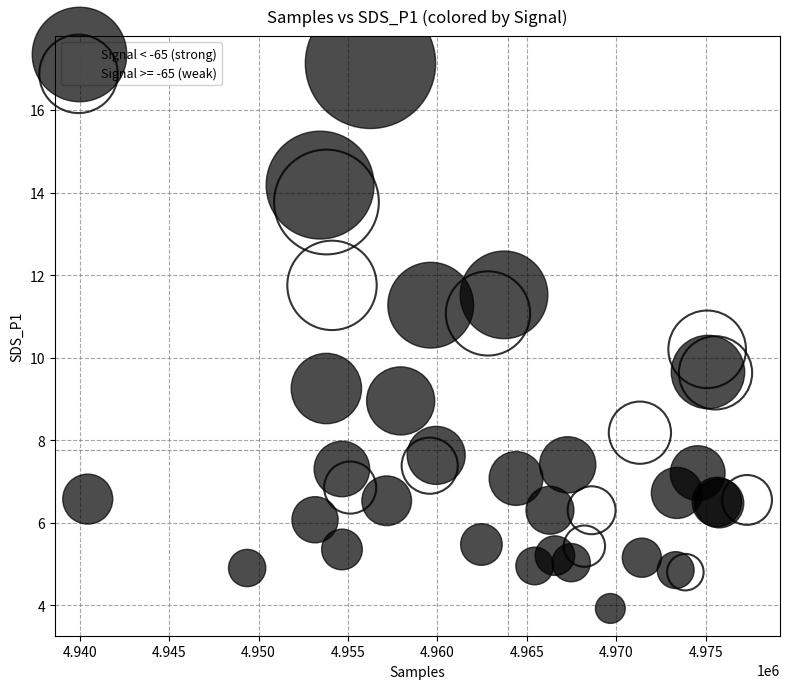

Which series has the widest spread of Y values?

Signal < -65 (strong)